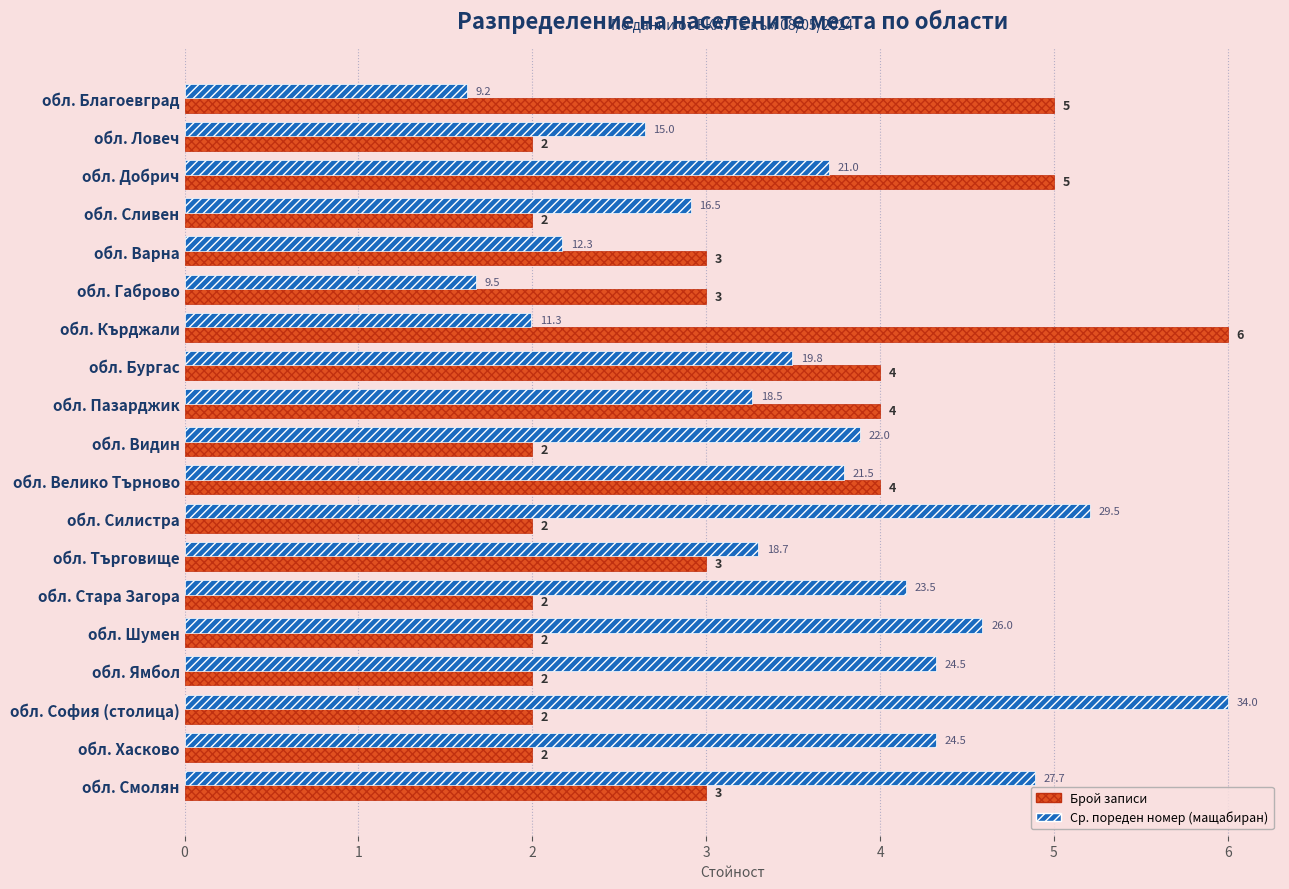

At which category is the sum across all series the highest?

обл. Добрич